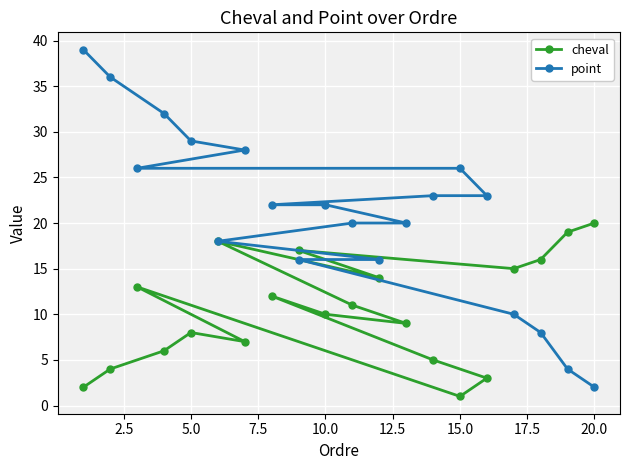

Which series has the widest spread of values?

point